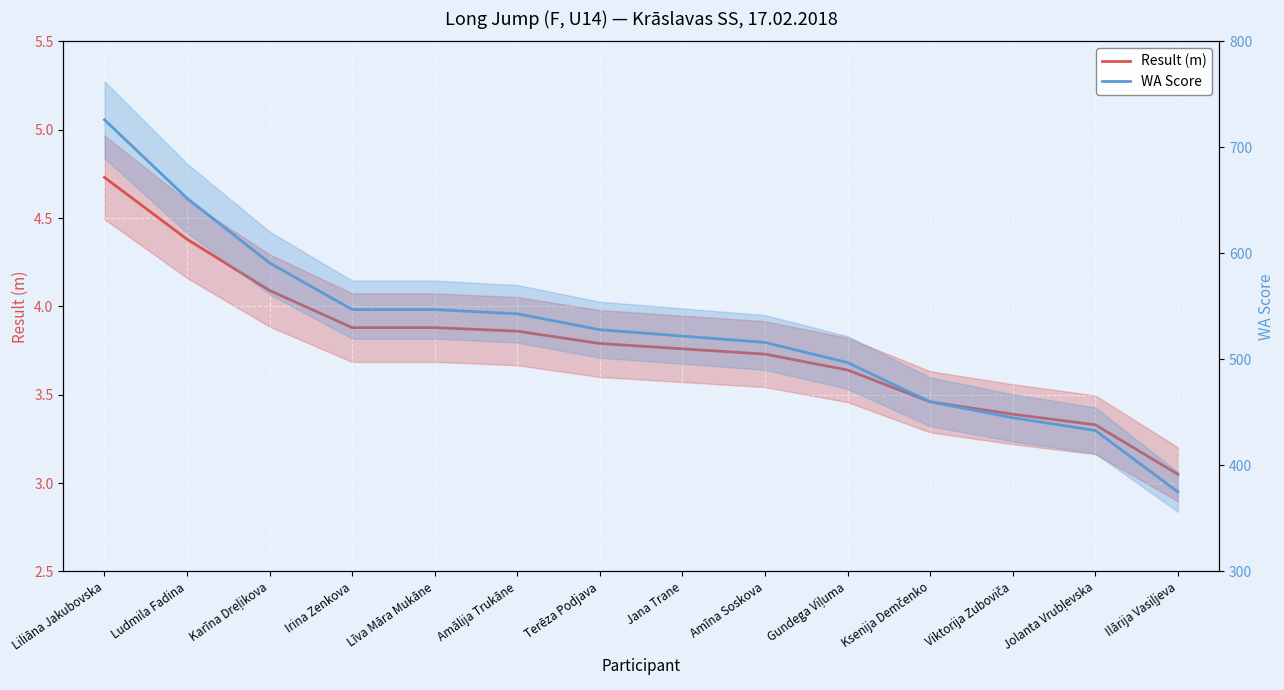

Which series has the largest range (max minus min)?

WA Score